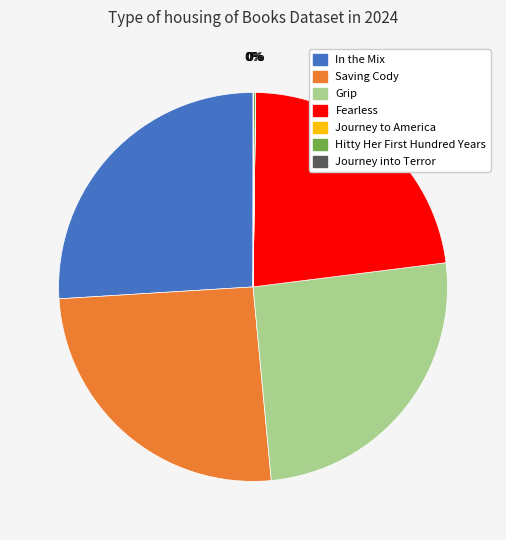

To the nearest percent, what is the difference between the largest and smallest slice percentages?

26%